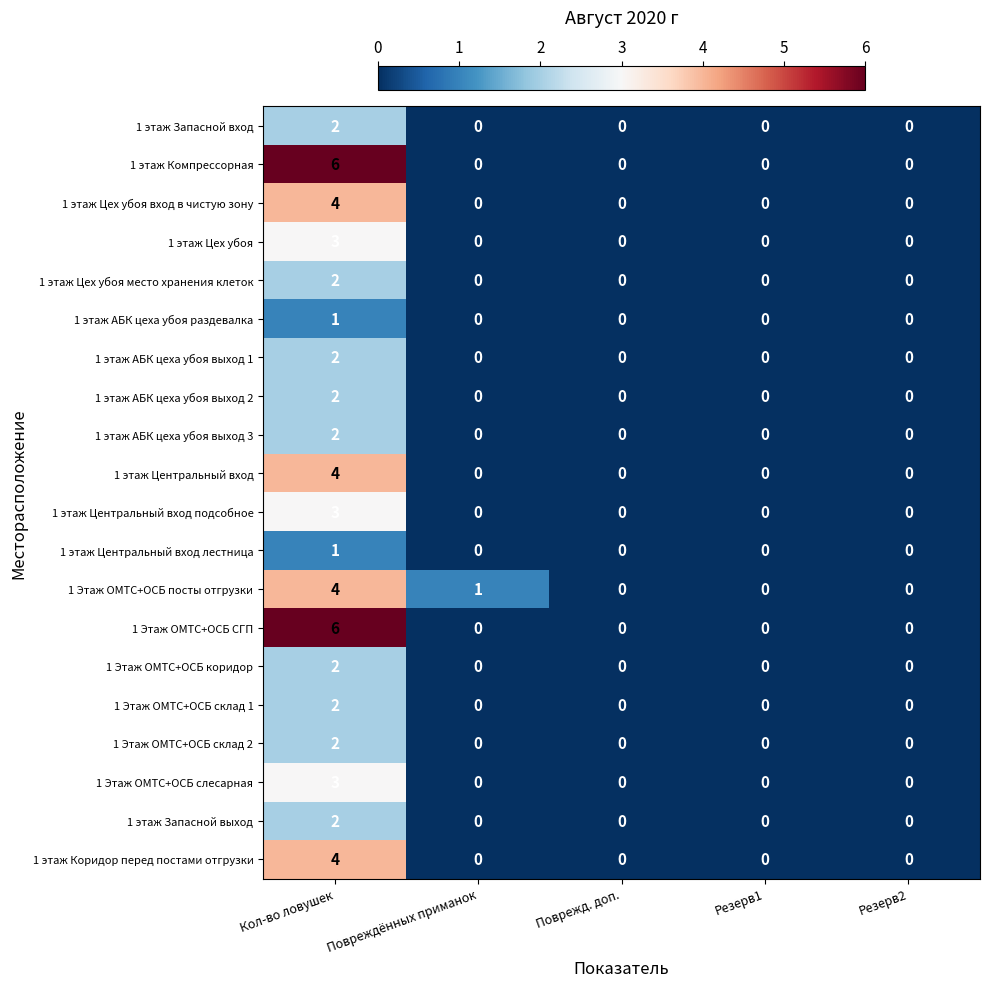

Which series changed the most between Повреждённых приманок and Поврежд. доп.?

1 Этаж ОМТС+ОСБ посты отгрузки